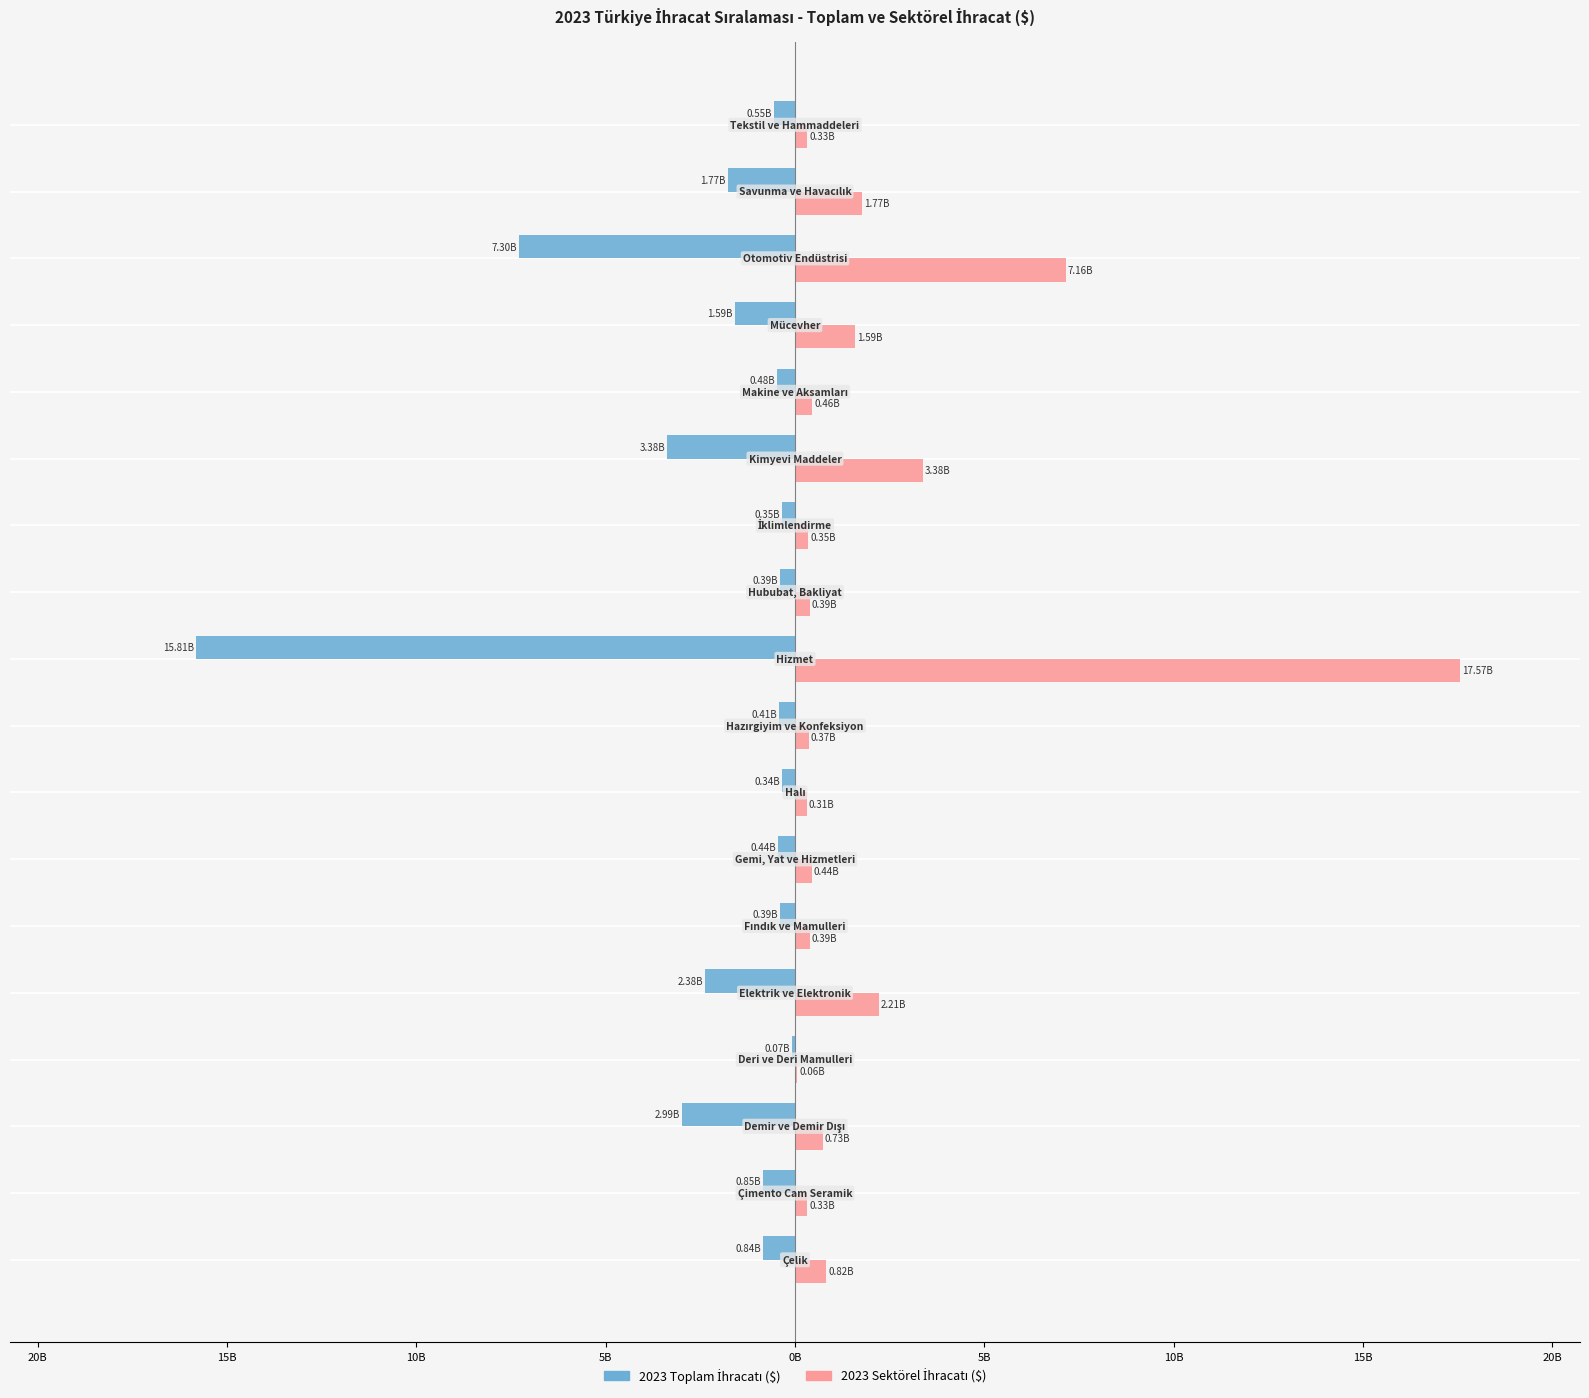

Count the number of categories in the chart.

18